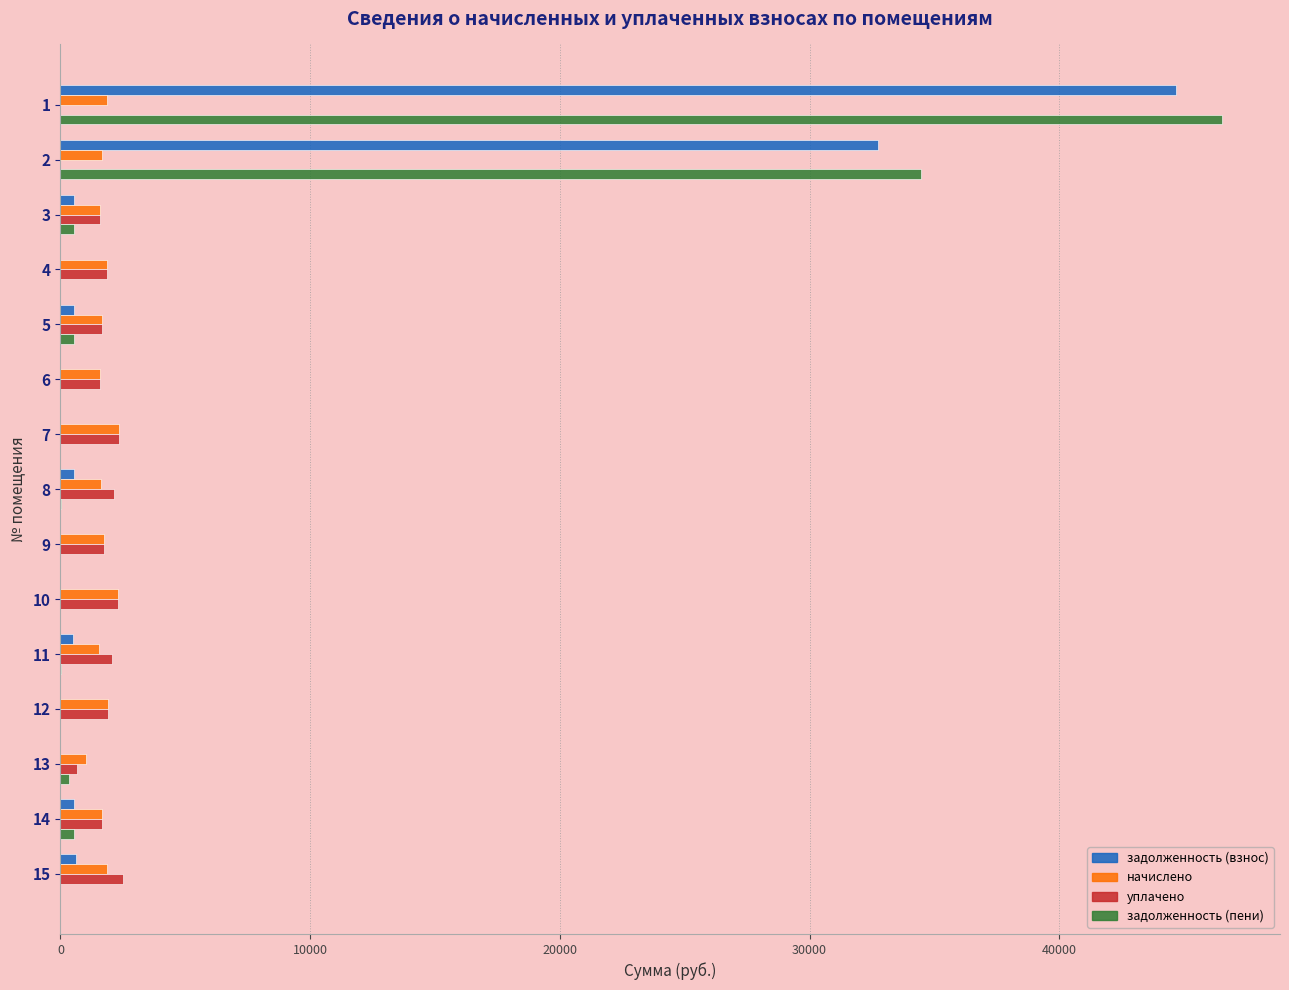

Between 2 and 14, which series saw the biggest shift?

задолженность (пени)